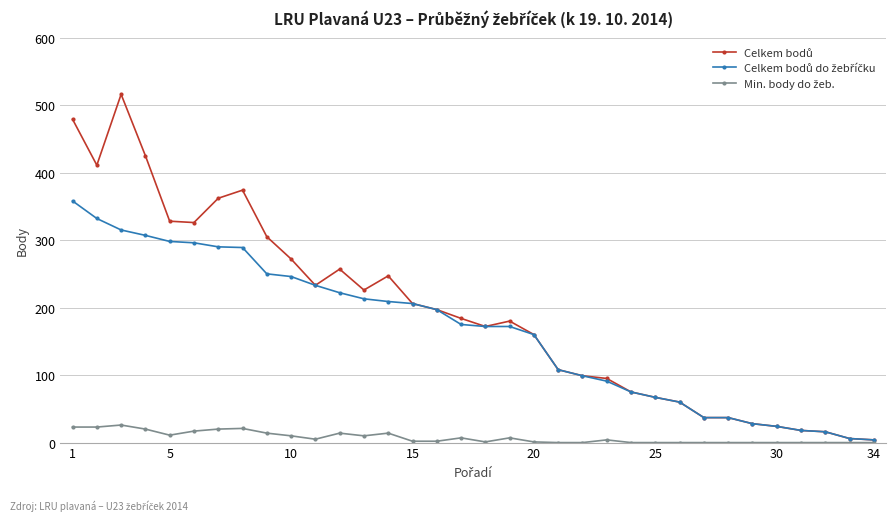

What is the greatest value displayed?

516